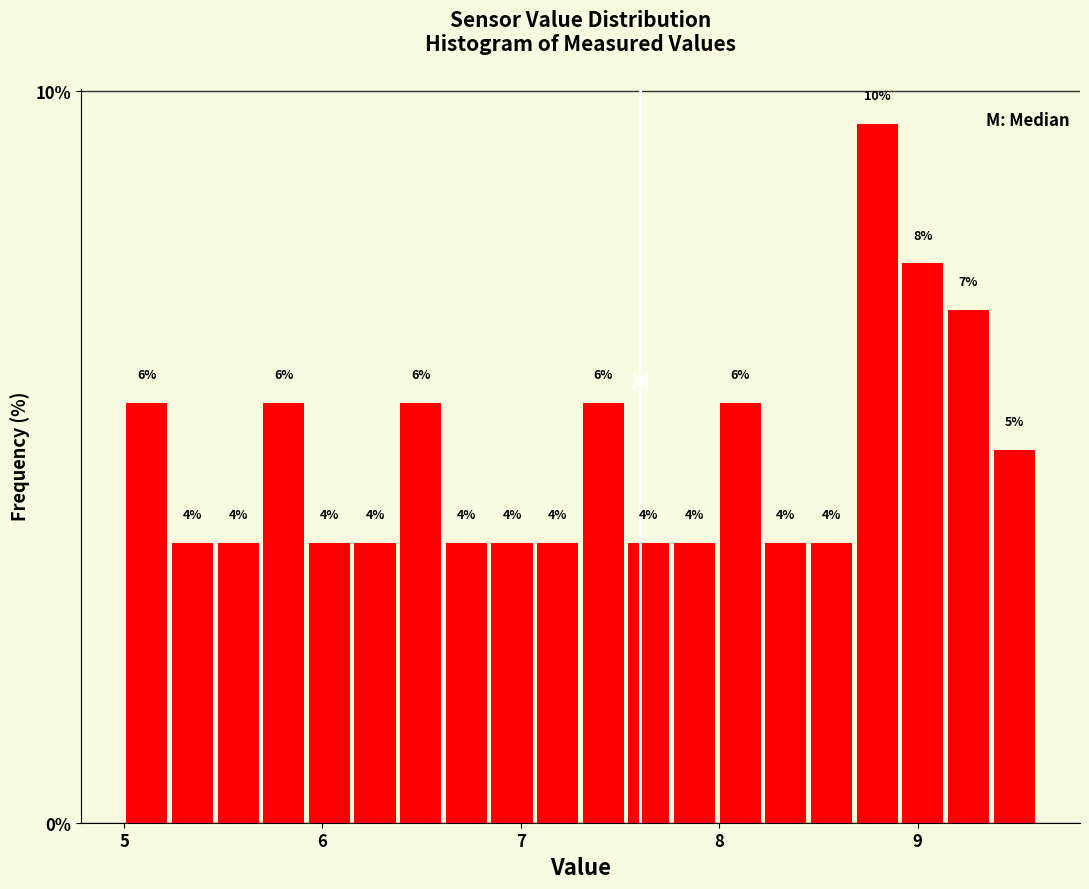

Read against the x-axis, roughly where is the centre of the tallest bar?

8.8